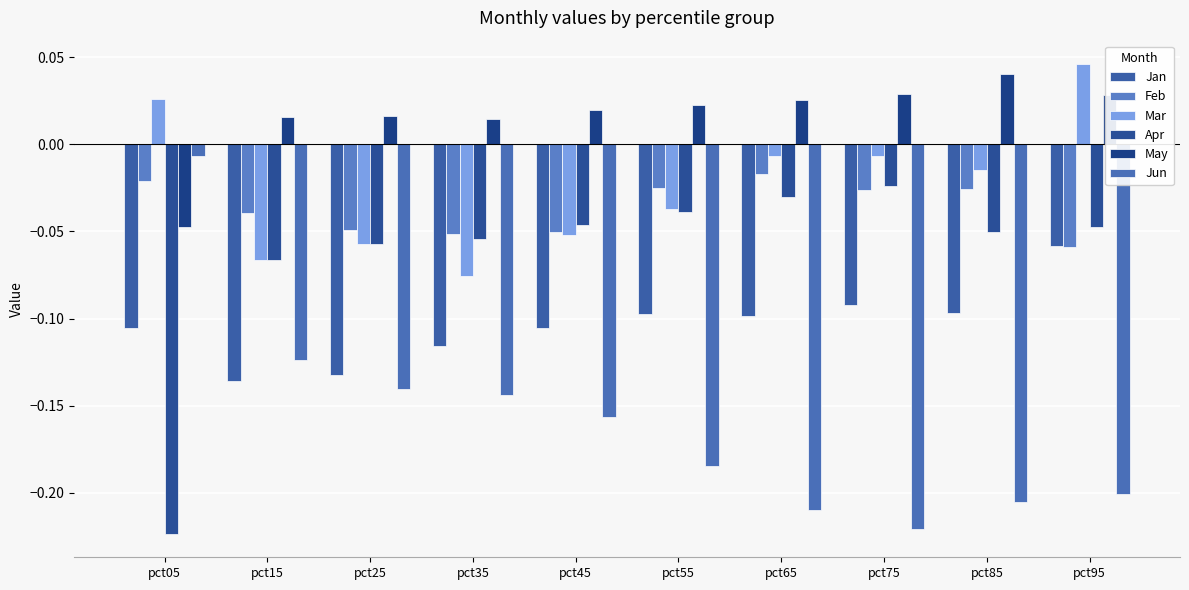

What is the approximate value of Jan at pct95?

-0.1